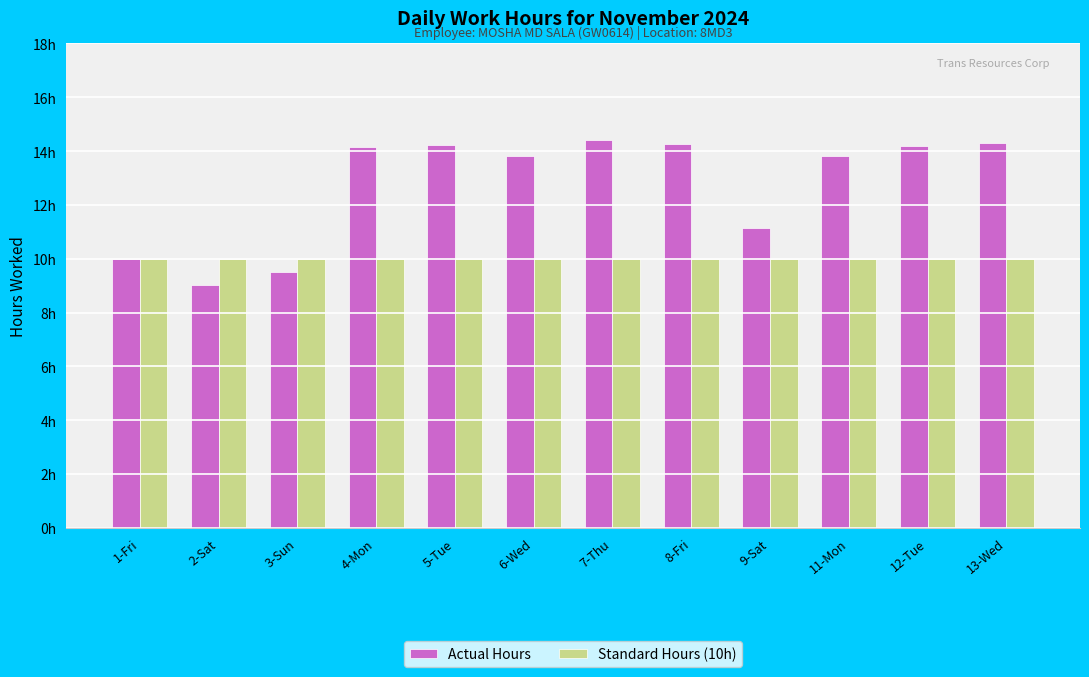

Does the chart contain any negative values?

No